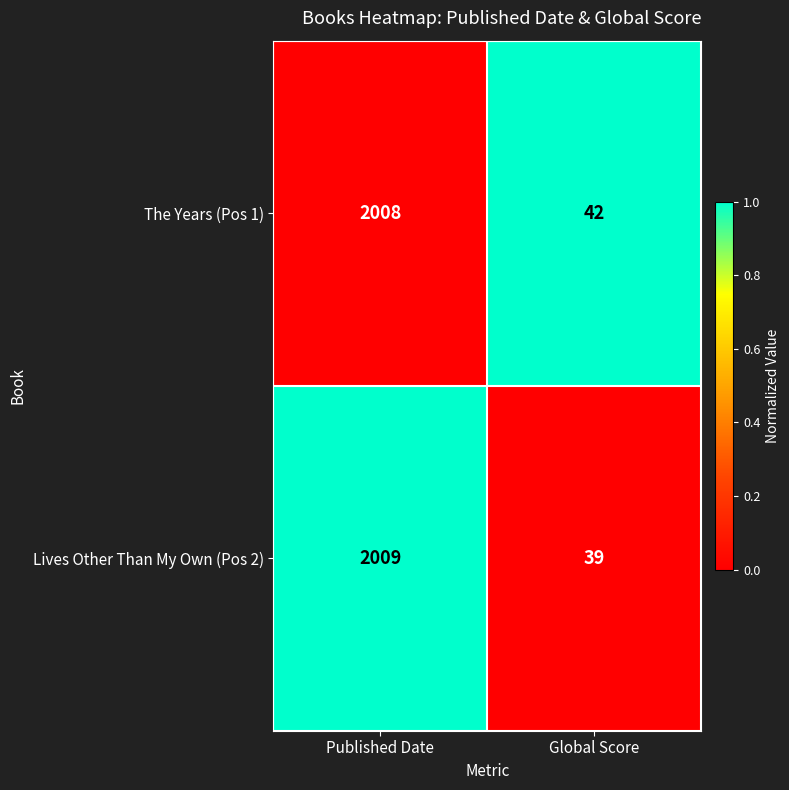

List the series in order of their peak value, lowest first.

The Years (Pos 1), Lives Other Than My Own (Pos 2)